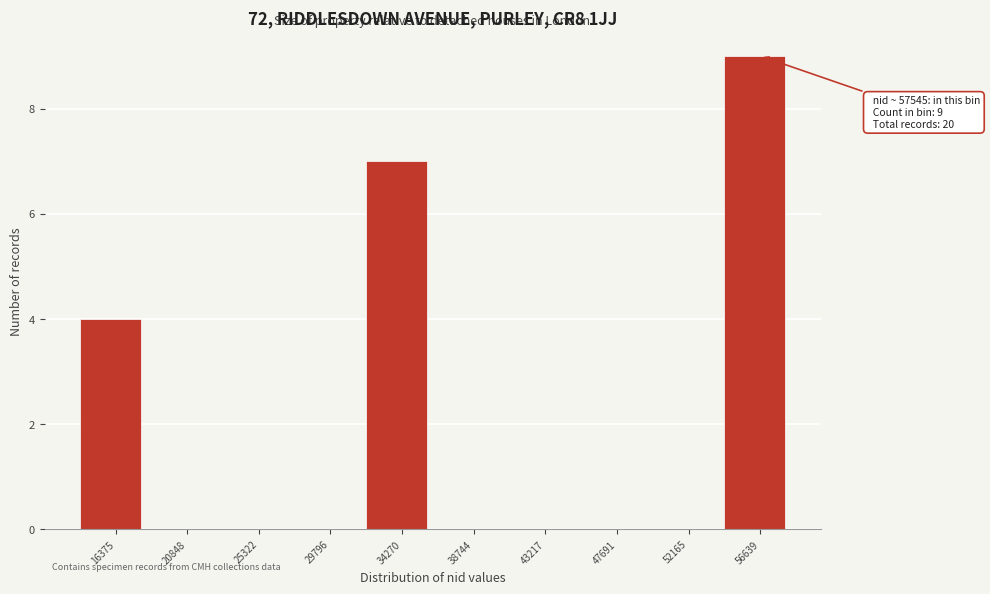

Reading right to left, transcribe all the data shown in this chart.

56639=9	52165=0	47691=0	43217=0	38744=0	34270=7	29796=0	25322=0	20848=0	16375=4